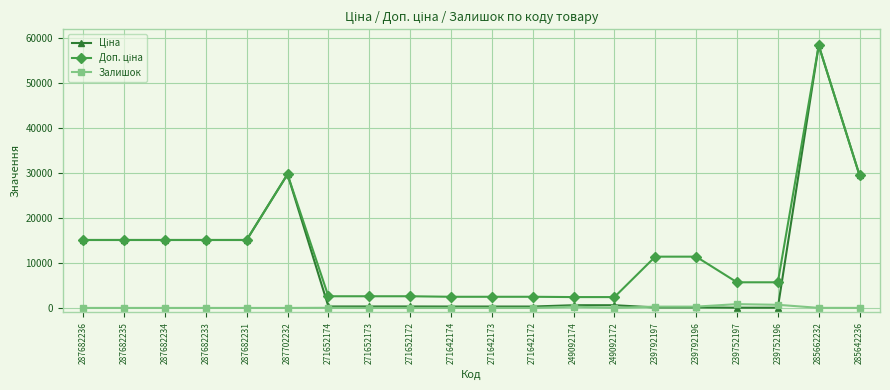

Which label corresponds to the largest value in the chart?

285662232